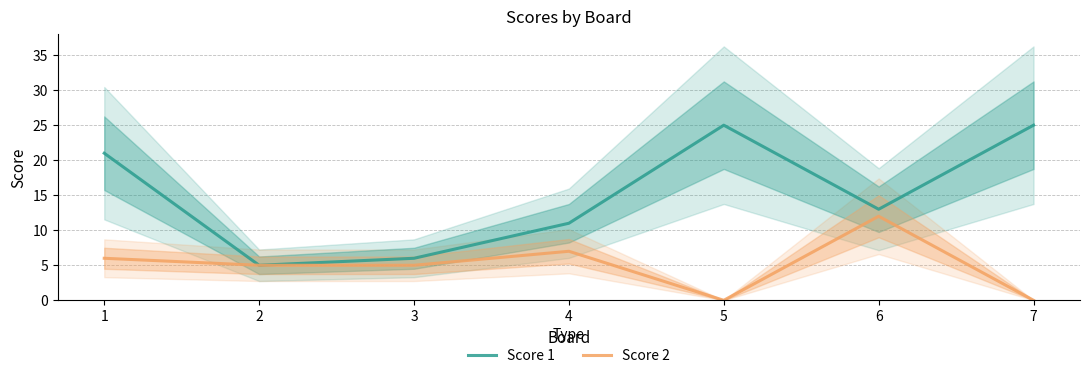

True or false: Score 1 and Score 2 intersect in this chart.

False